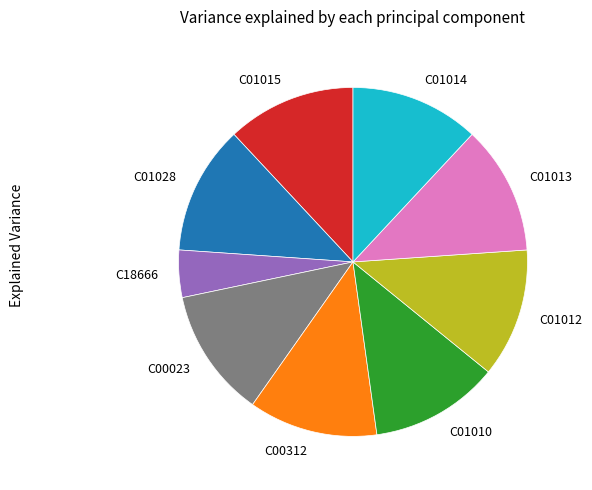

Is there any slice that represents more than half of the pie?

No